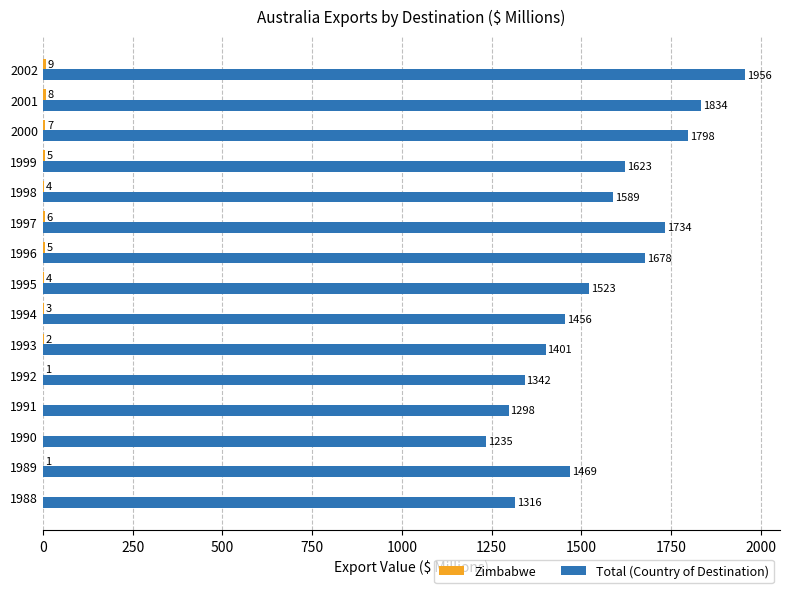

What is the sum of all Total (Country of Destination) values?

23252